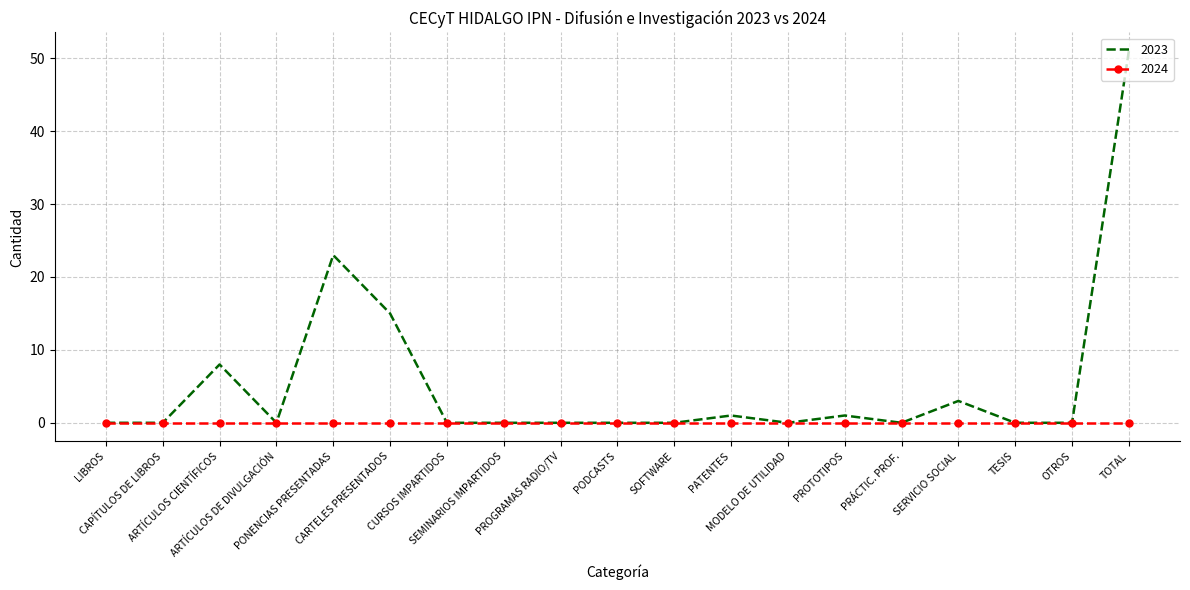

List the series in order of their overall mean, highest first.

2023, 2024